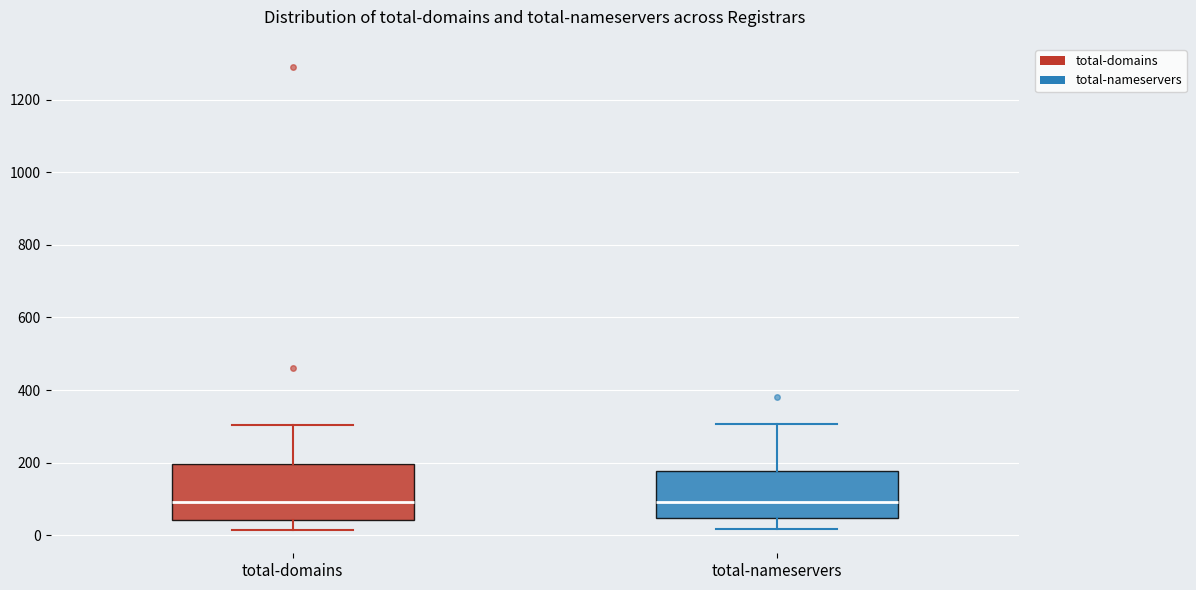

Reading left to right, read every box against the y-axis: the position of its median line, the range the box covers, and the ends of its whiskers. The values are not printed on the chart, so give them approximately, as read against the axis.

total-domains: median 100, box 40 to 200, whiskers 20 to 300
total-nameservers: median 100, box 40 to 180, whiskers 20 to 300